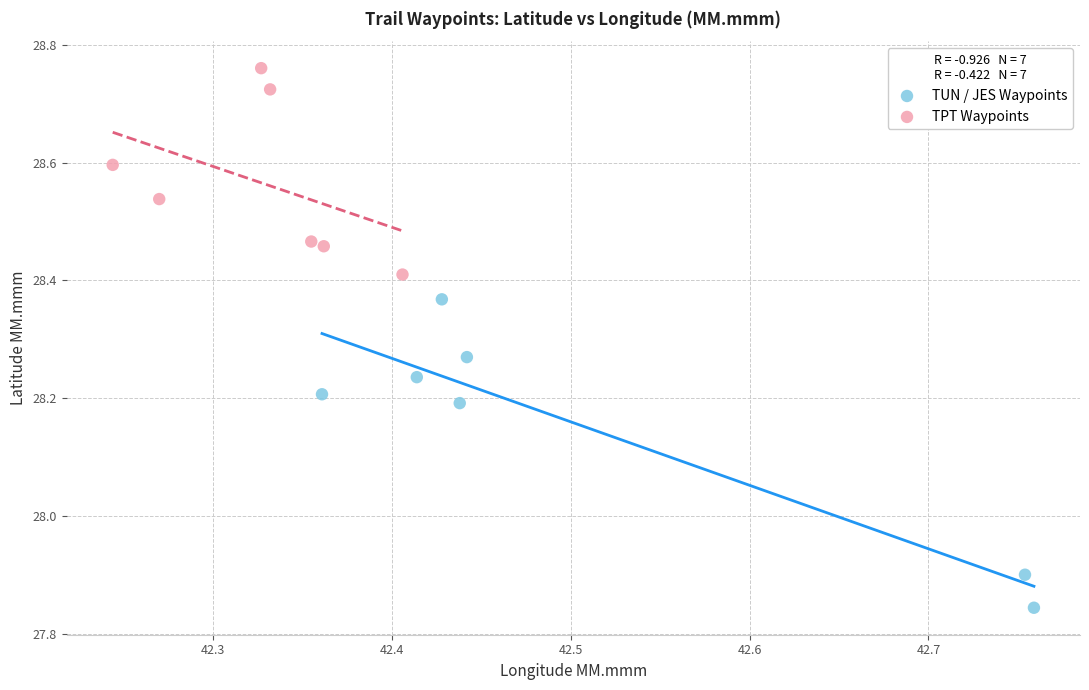

Which series contains the lowest Y value?

TUN / JES Waypoints